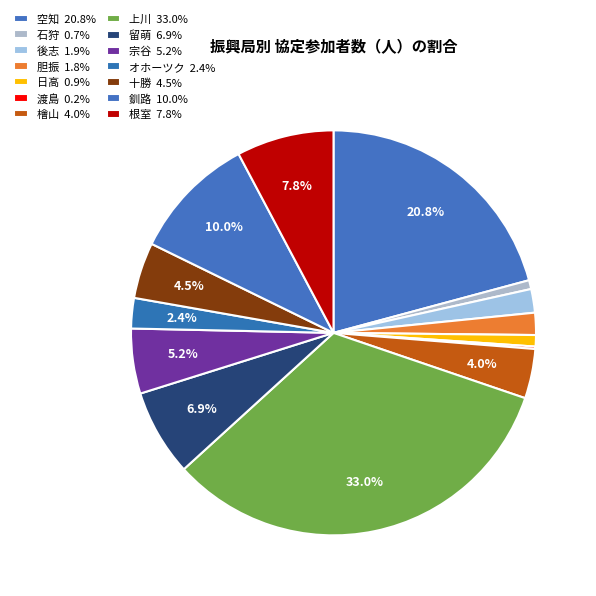

How much of the chart is everything except 空知?

79.2%